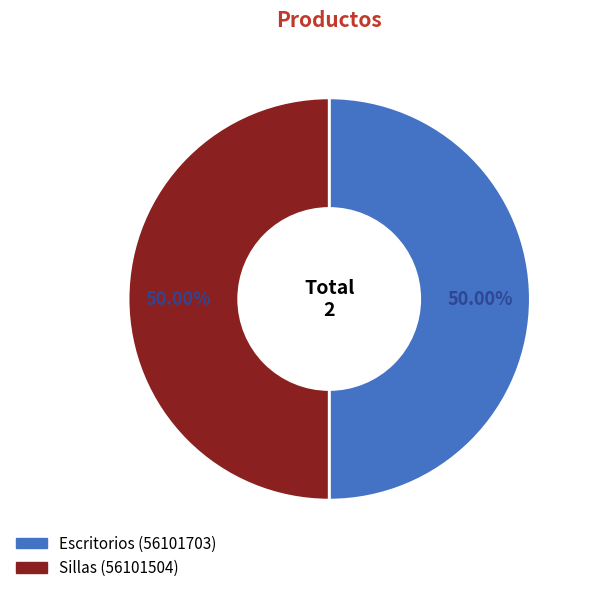

Approximately how many times larger is the value at Sillas compared to Escritorios?

1.0